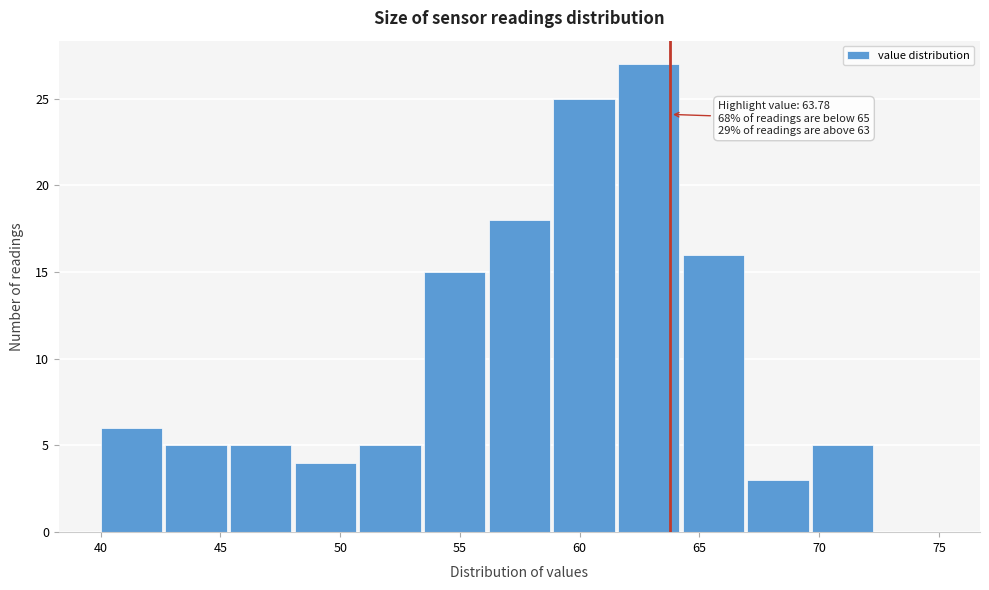

Over which range of the x-axis is the bar tallest?

61.6 to 64.3